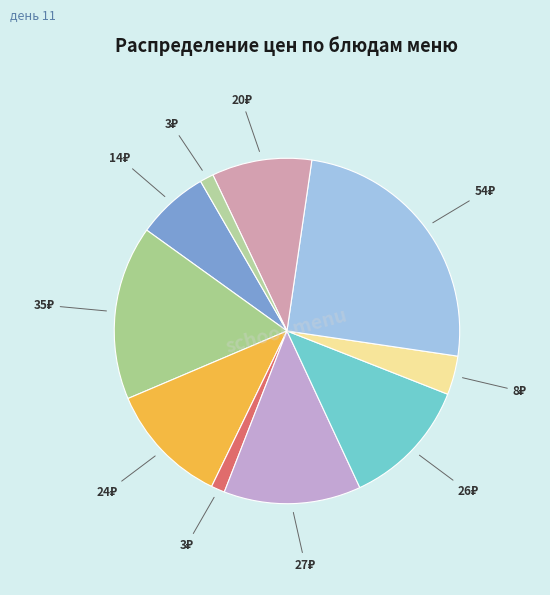

How many slices are in this pie chart?

10